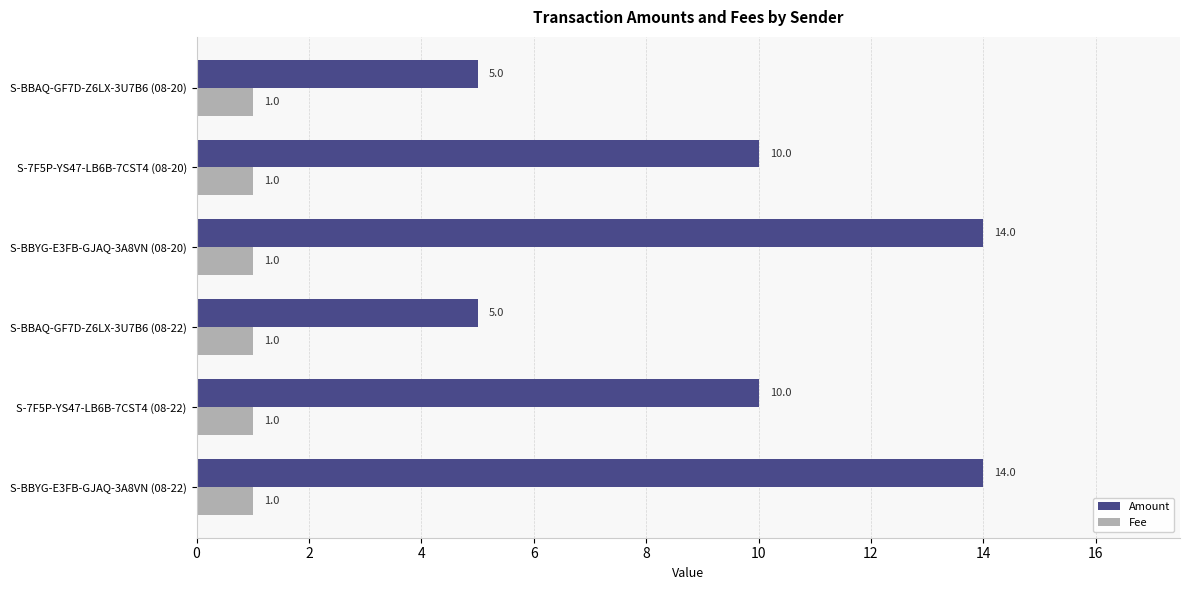

At how many categories does at least one series exceed 11?

2